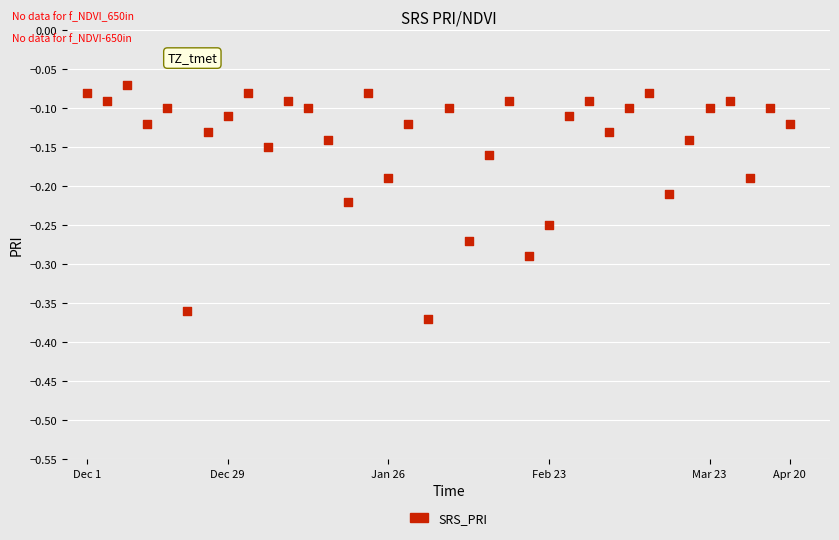

What is the range of X values (max minus min)?

35.0